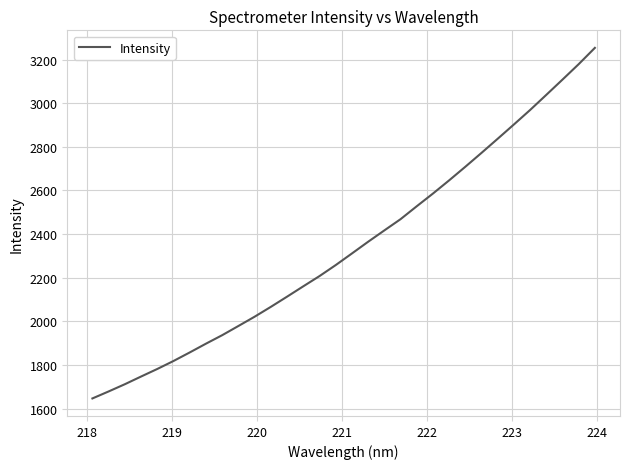

What is the smallest value displayed?

1646.5